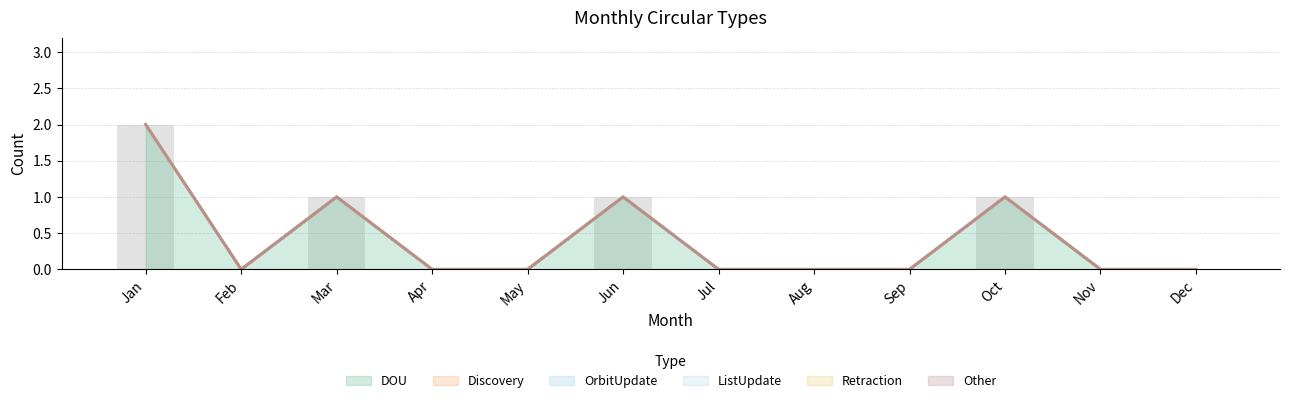

Reading left to right, transcribe all the data shown in this chart.

DOU: Jan=2	Feb=0	Mar=1	Apr=0	May=0	Jun=1	Jul=0	Aug=0	Sep=0	Oct=1	Nov=0	Dec=0
Discovery: Jan=0	Feb=0	Mar=0	Apr=0	May=0	Jun=0	Jul=0	Aug=0	Sep=0	Oct=0	Nov=0	Dec=0
OrbitUpdate: Jan=0	Feb=0	Mar=0	Apr=0	May=0	Jun=0	Jul=0	Aug=0	Sep=0	Oct=0	Nov=0	Dec=0
ListUpdate: Jan=0	Feb=0	Mar=0	Apr=0	May=0	Jun=0	Jul=0	Aug=0	Sep=0	Oct=0	Nov=0	Dec=0
Retraction: Jan=0	Feb=0	Mar=0	Apr=0	May=0	Jun=0	Jul=0	Aug=0	Sep=0	Oct=0	Nov=0	Dec=0
Other: Jan=0	Feb=0	Mar=0	Apr=0	May=0	Jun=0	Jul=0	Aug=0	Sep=0	Oct=0	Nov=0	Dec=0